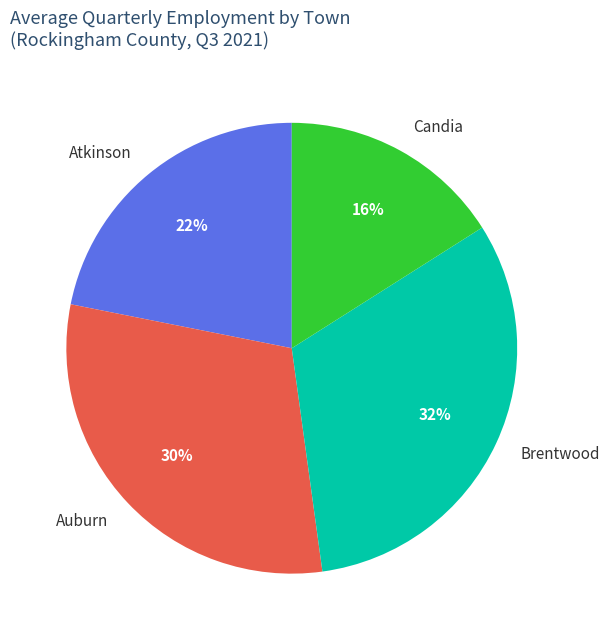

Does Atkinson account for over 50% of the chart?

No